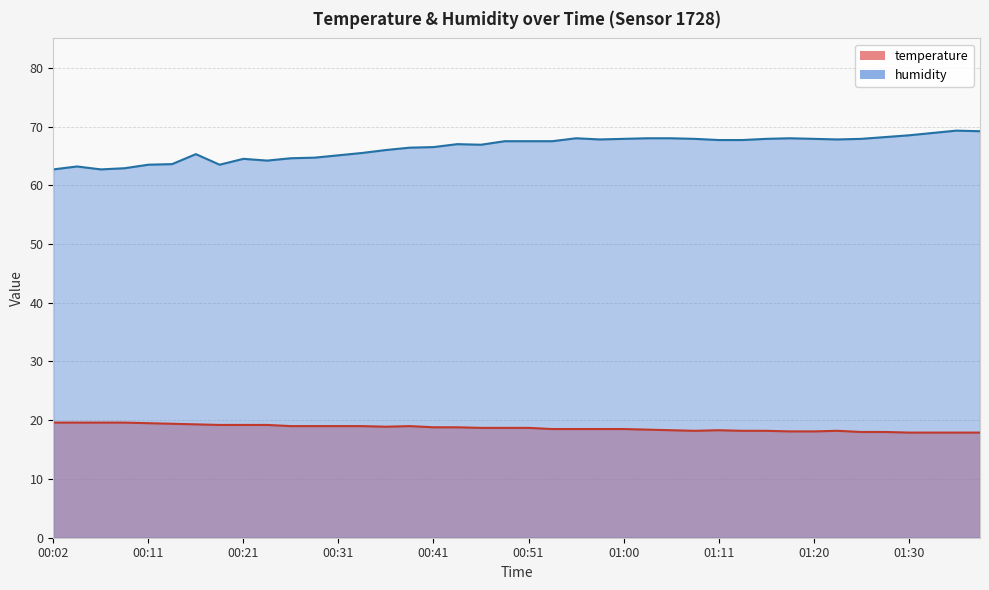

What is the difference between the temperature values at 00:09 and 01:18?

1.5